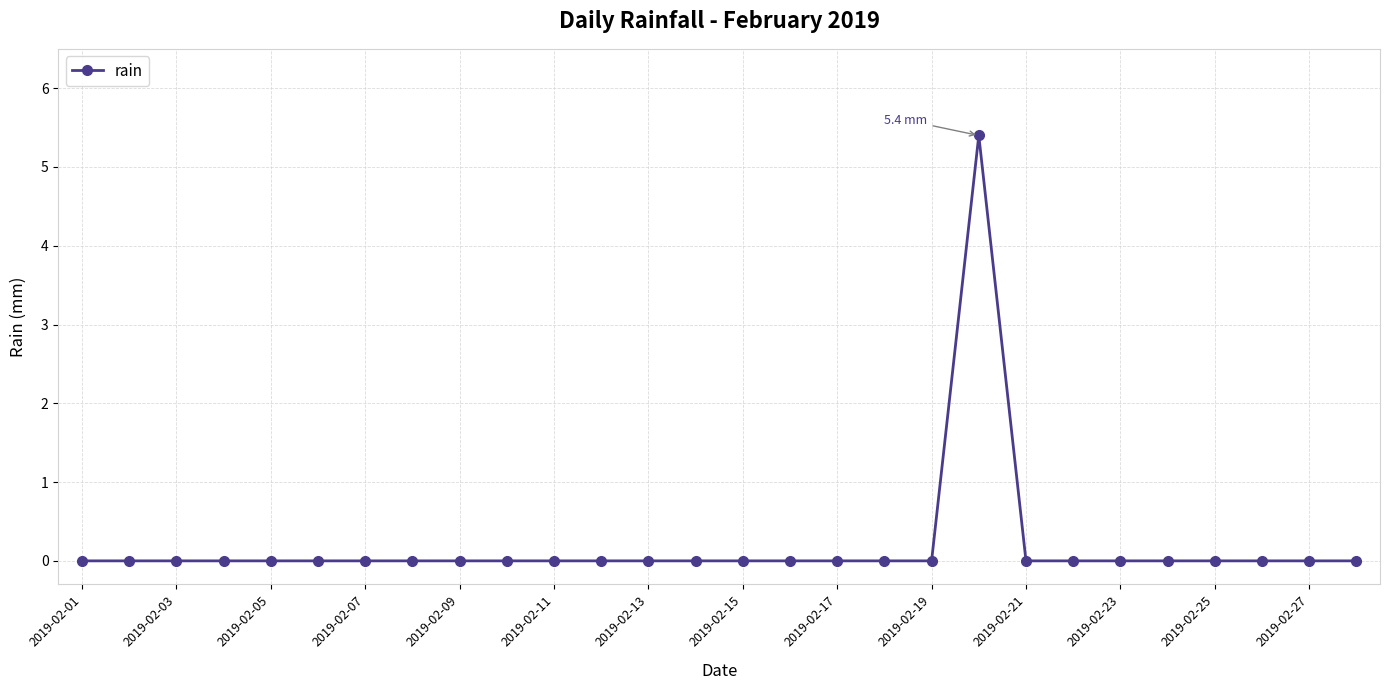

What is the maximum value shown in the chart?

5.4